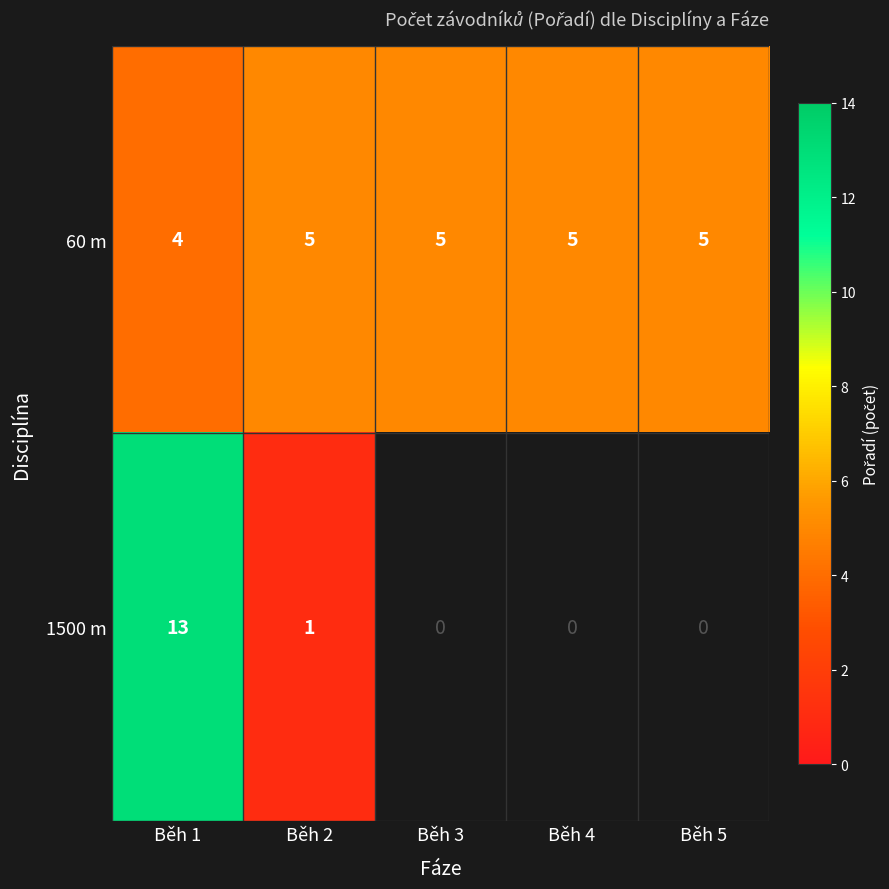

The 60 m series shows 4 at Běh 1. True or false?

True